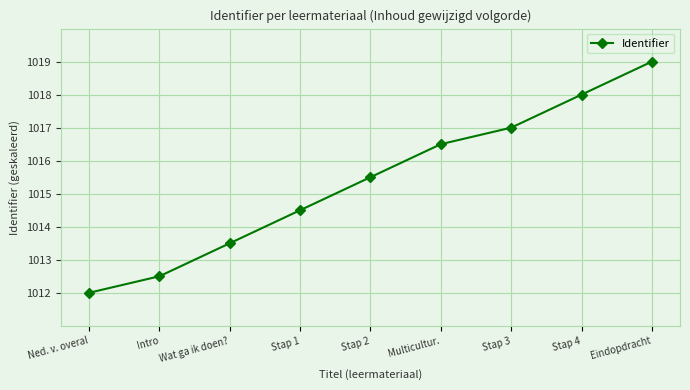

Reading left to right, transcribe all the data shown in this chart.

Ned. v. overal=1012.0	Intro=1012.5	Wat ga ik doen?=1013.5	Stap 1=1014.5	Stap 2=1015.5	Multicultur.=1016.5	Stap 3=1017.0	Stap 4=1018.0	Eindopdracht=1019.0